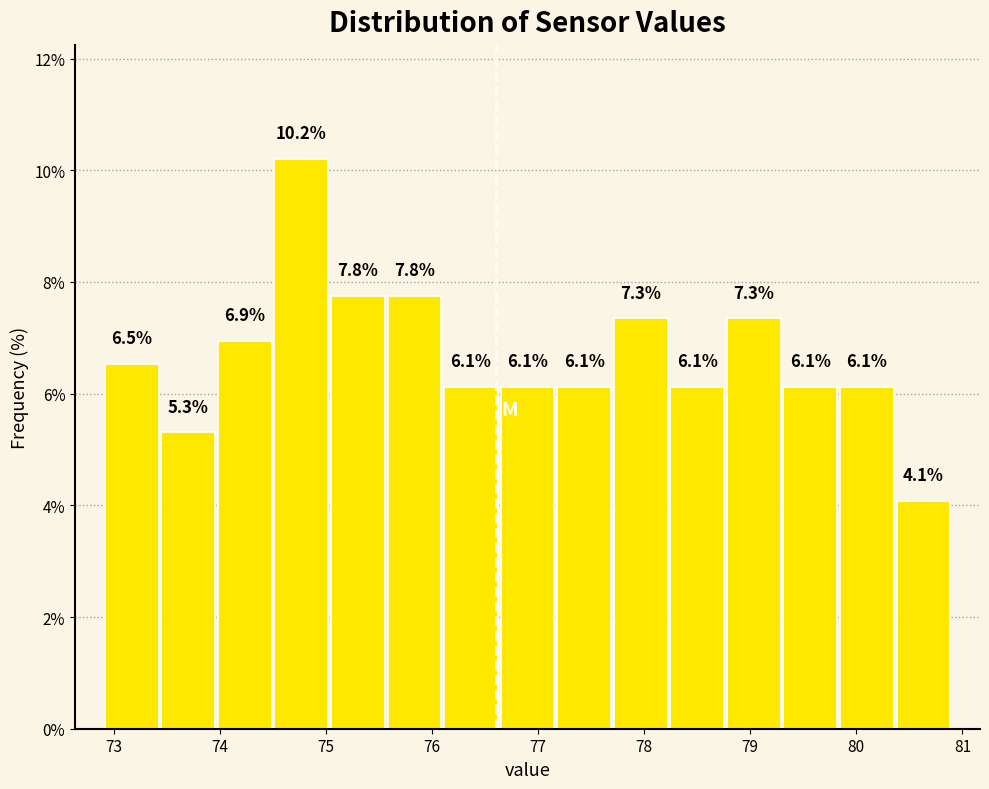

Reading left to right, list every bar in this chart as the range it spans on the x-axis followed by its height. The bar edges are not printed on the chart, so give them approximately, as read against the axis.

72.9 to 73.4: 6.5
73.4 to 74.0: 5.3
74.0 to 74.5: 6.9
74.5 to 75.0: 10.2
75.0 to 75.6: 7.8
75.6 to 76.1: 7.8
76.1 to 76.6: 6.1
76.6 to 77.2: 6.1
77.2 to 77.7: 6.1
77.7 to 78.2: 7.3
78.2 to 78.8: 6.1
78.8 to 79.3: 7.3
79.3 to 79.8: 6.1
79.8 to 80.4: 6.1
80.4 to 80.9: 4.1